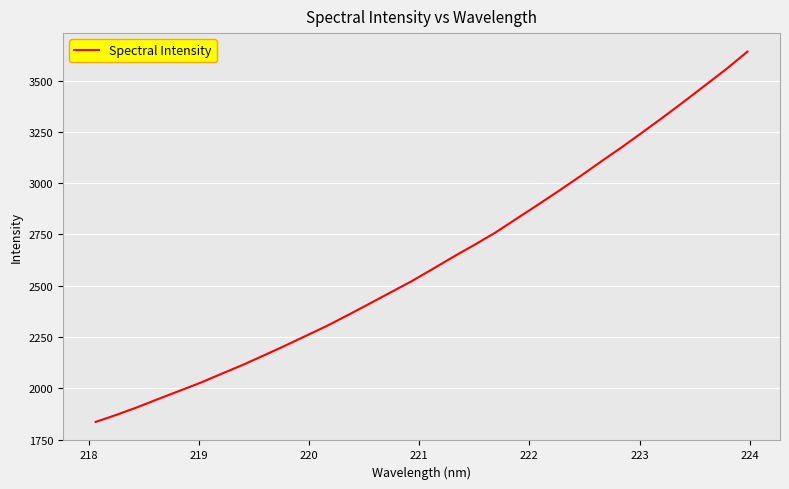

What is the maximum value shown in the chart?

3641.2